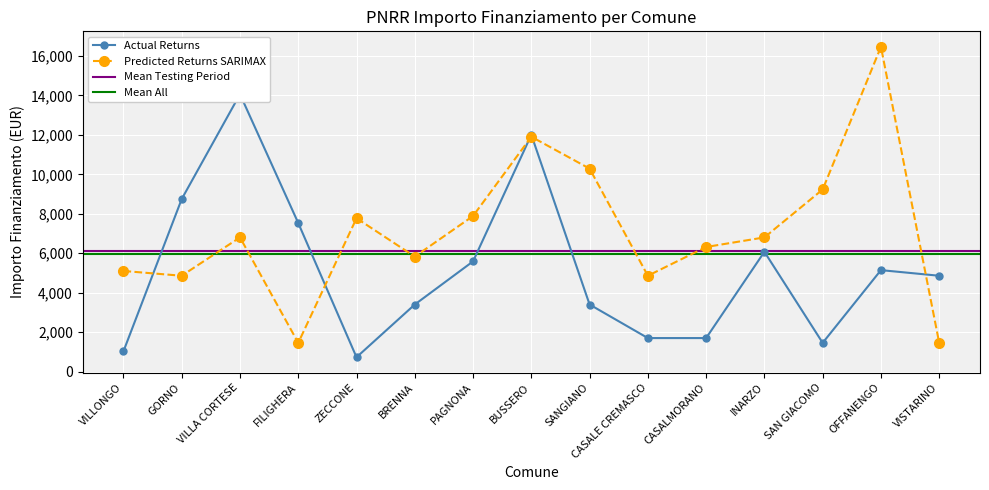

What is the label of the 6th point from the right?

CASALE CREMASCO